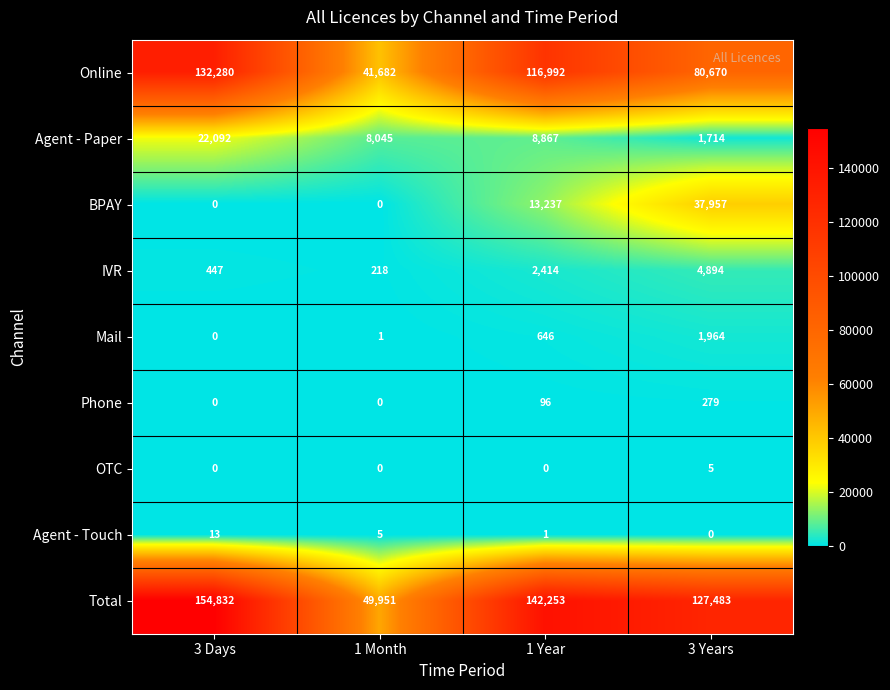

Rank the series by their maximum value, from highest to lowest.

Total, Online, BPAY, Agent - Paper, IVR, Mail, Phone, Agent - Touch, OTC